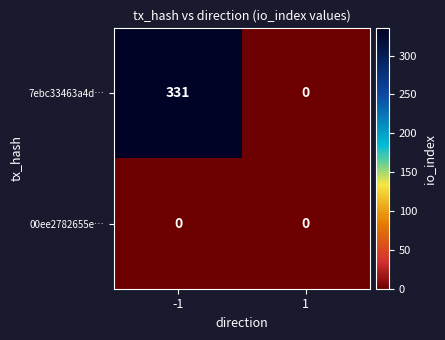

What is the difference between the maximum and minimum values in the 7ebc33463a4d… series?

331